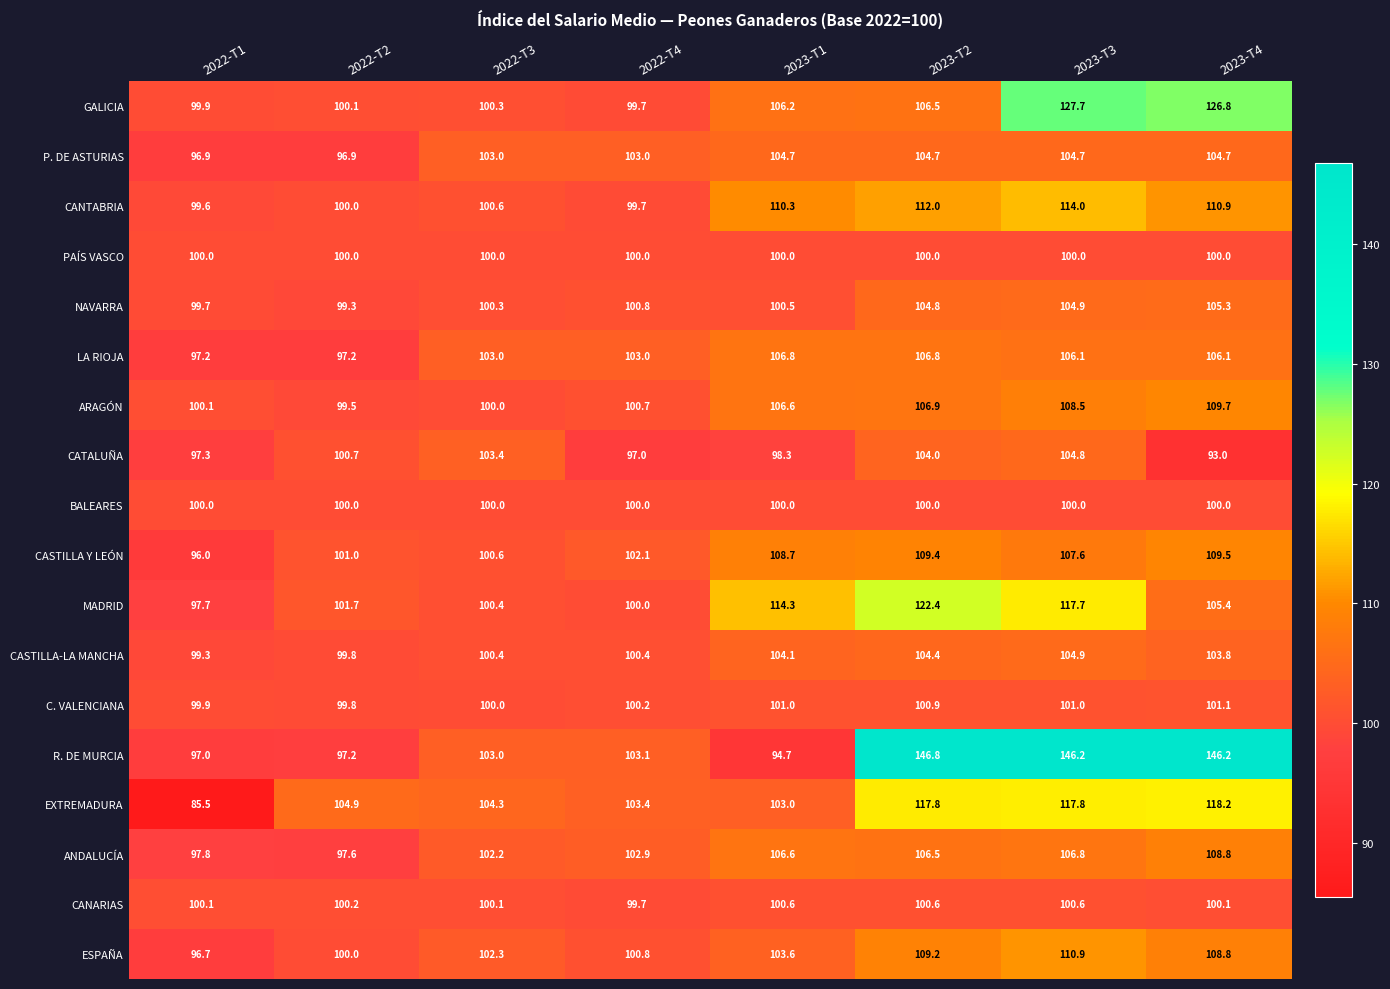

Count the number of data series in this chart.

18